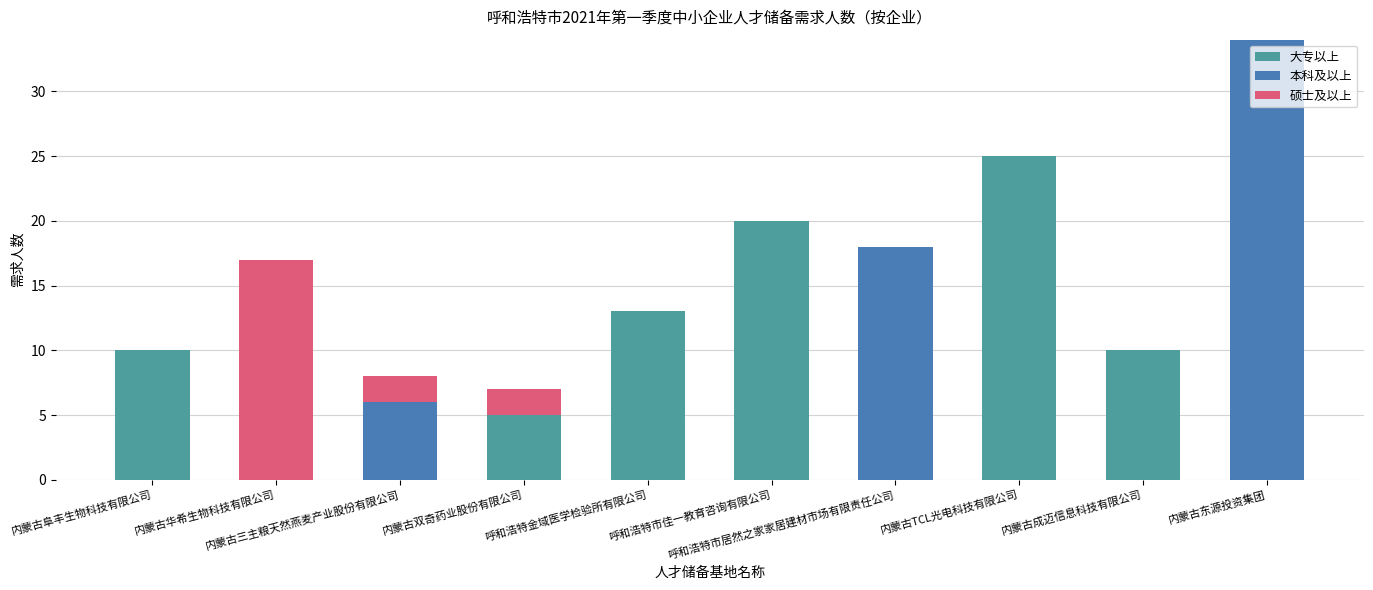

How many series are shown in this chart?

3